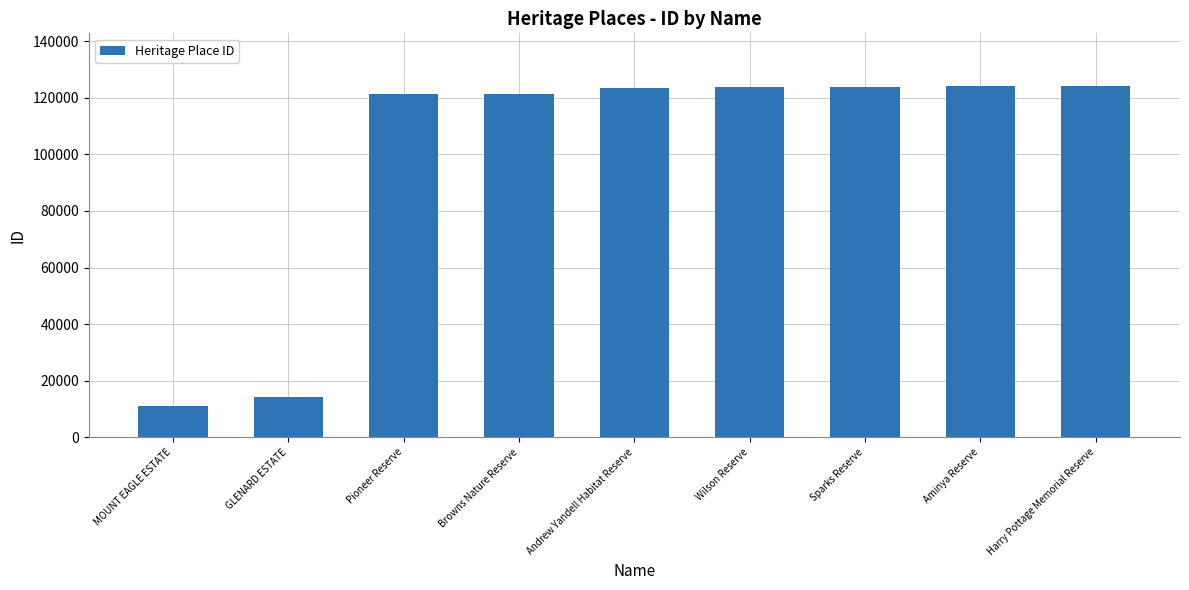

The chart shows a value of 11115 at MOUNT EAGLE ESTATE. True or false?

True